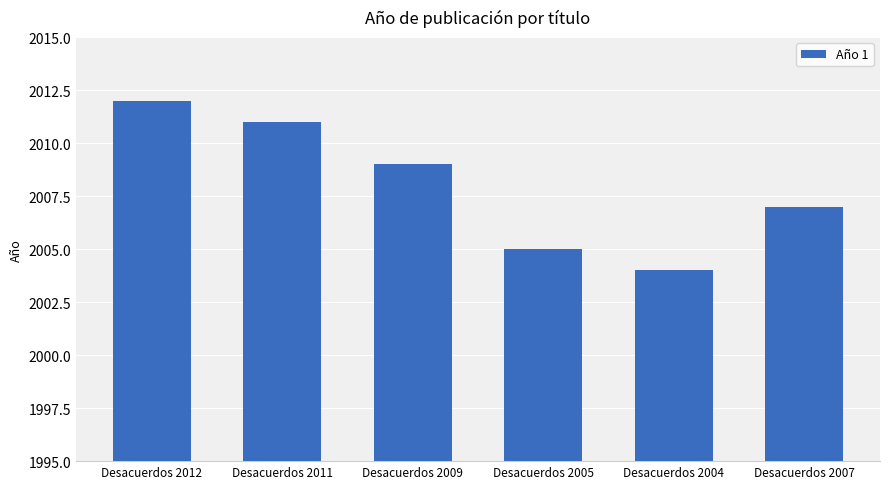

Approximately how many times larger is the value at Desacuerdos 2004 compared to Desacuerdos 2005?

1.0